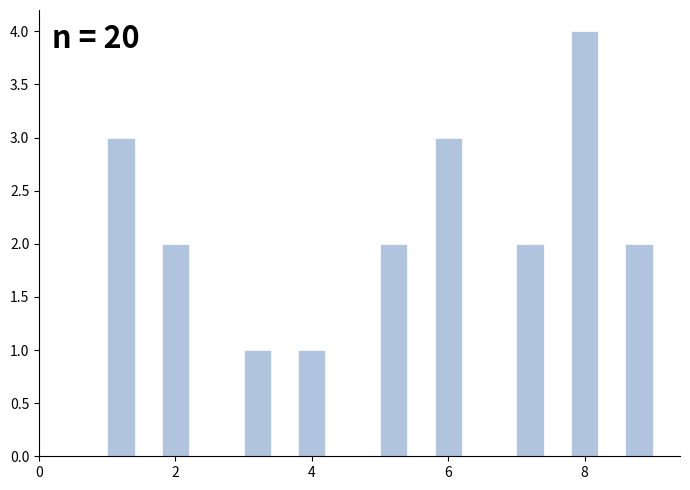

Read against the x-axis, roughly where is the centre of the tallest bar?

8.0